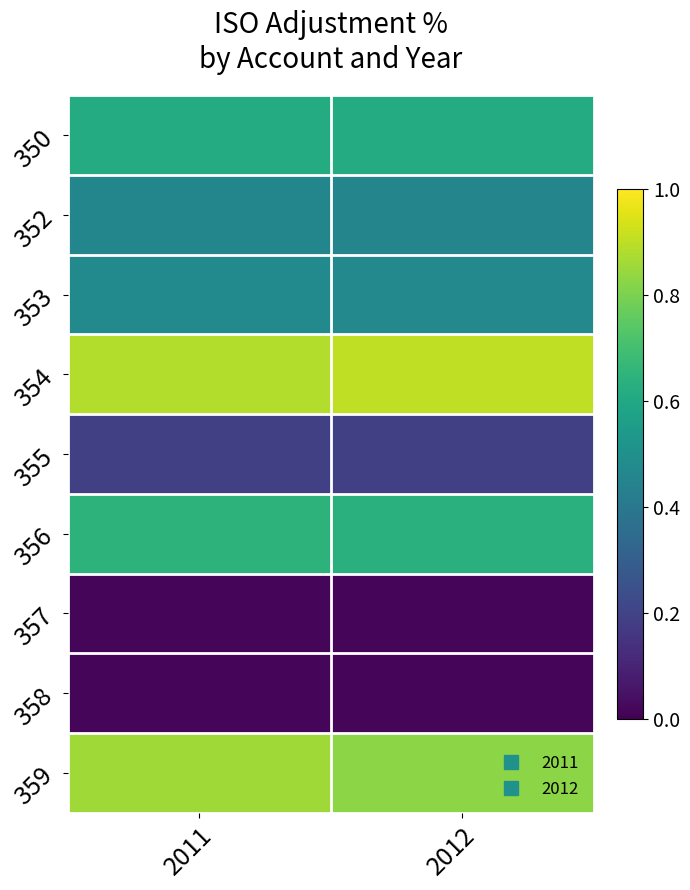

What is the total value across all series at 2011?

4.2